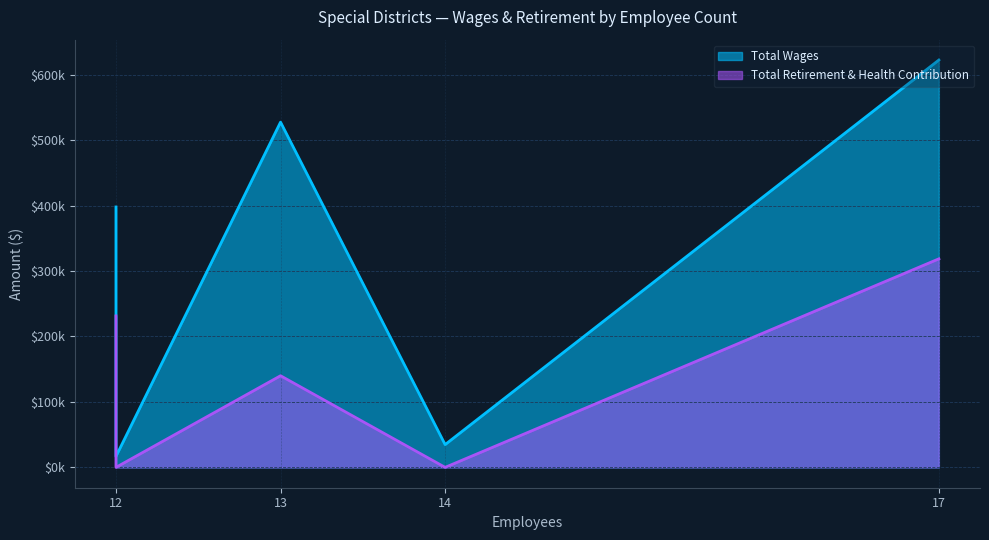

What are all the series names shown in the legend?

Total Wages, Total Retirement & Health Contribution